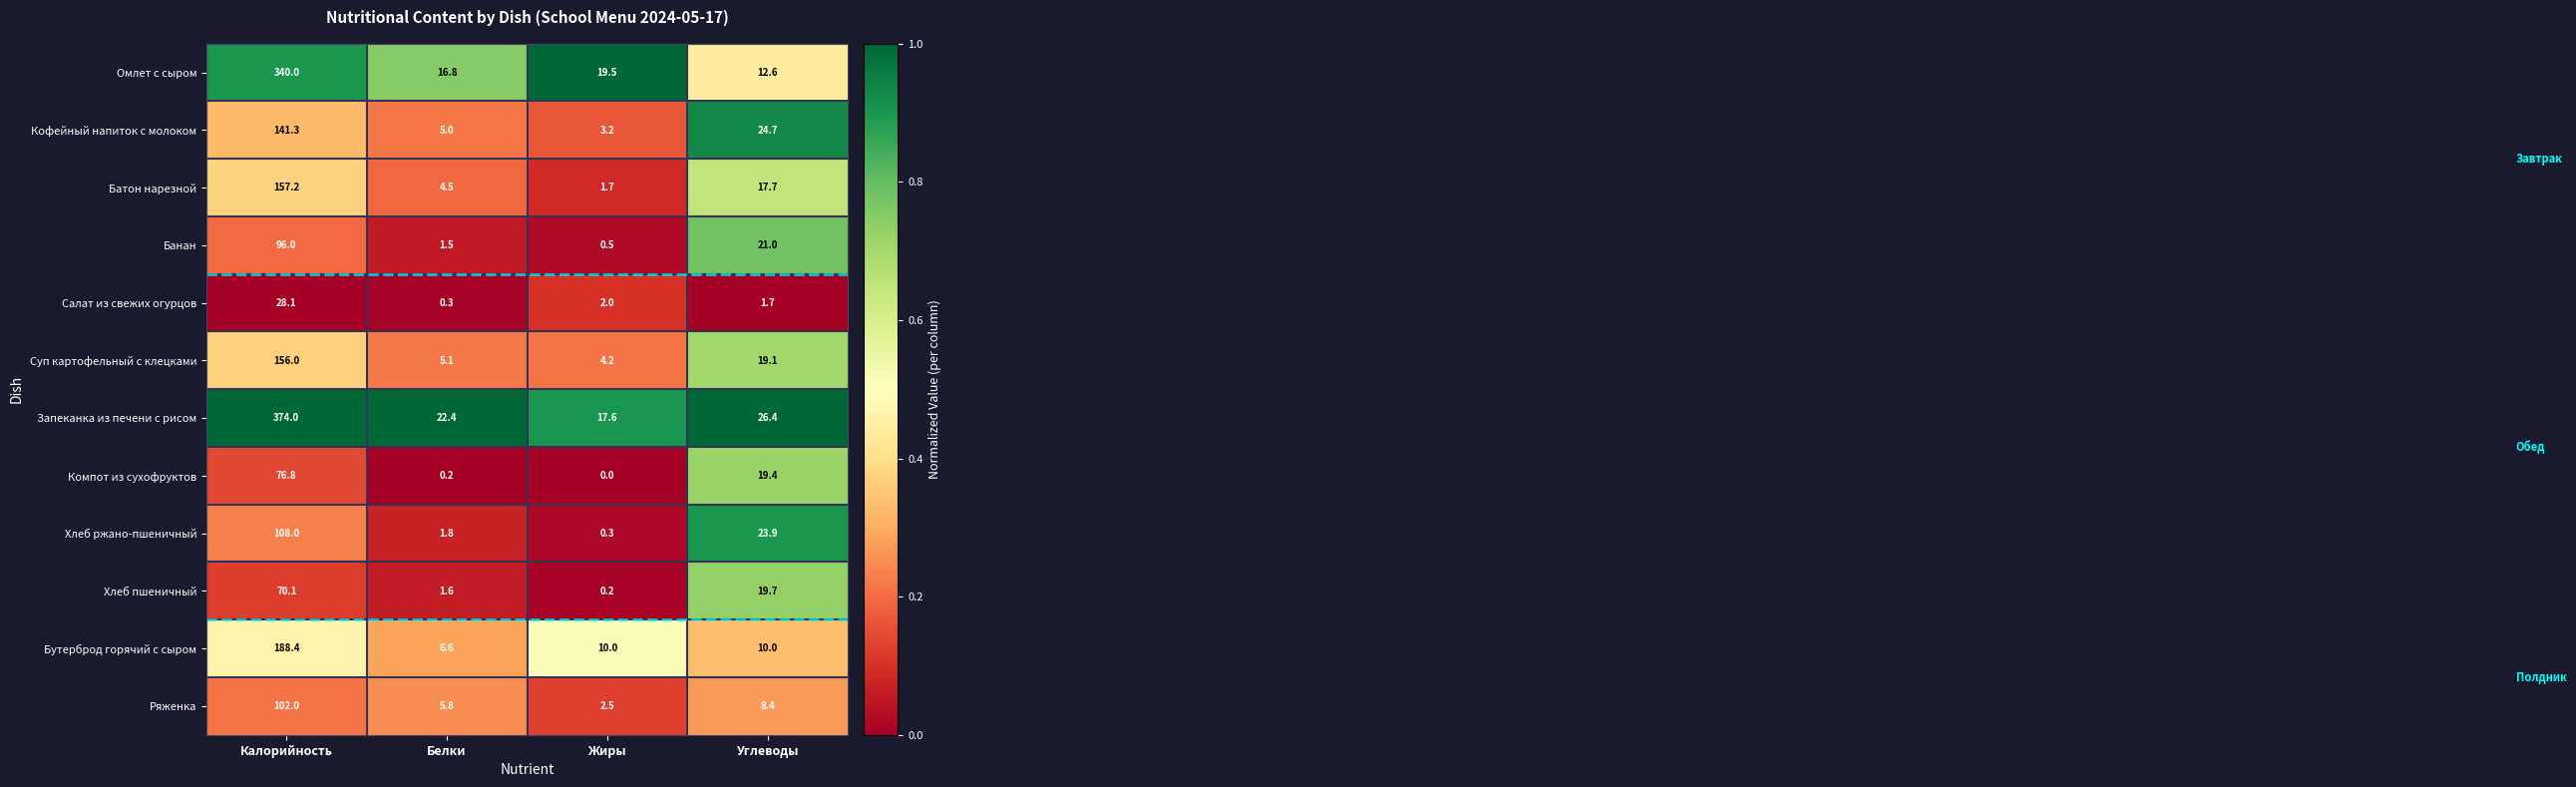

Which series has the largest total across all categories?

Запеканка из печени с рисом